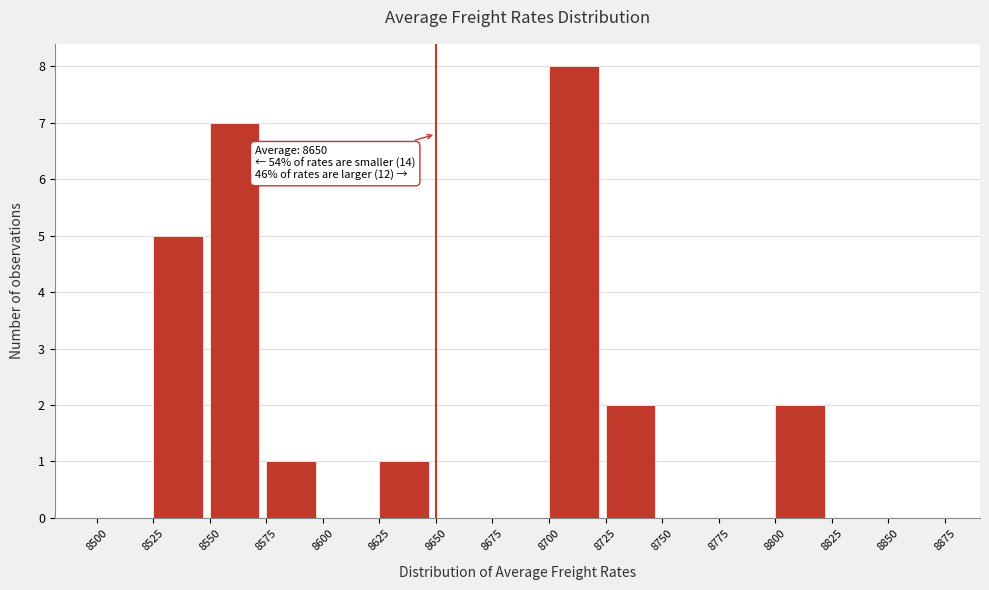

Which range on the x-axis has the tallest bar?

8700 to 8725